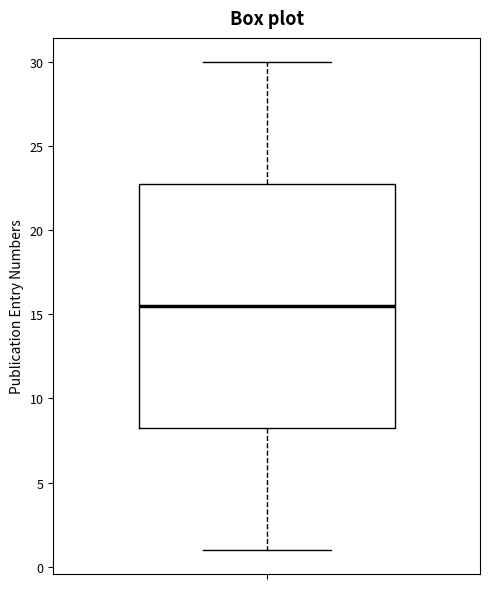

Read this box plot against the y-axis: the position of the median line, the range covered by the box, and the ends of both whiskers. The values are not printed on the chart, so give them approximately, as read against the axis.

median 15.5, box 8.5 to 23.0, whiskers 1.0 to 30.0